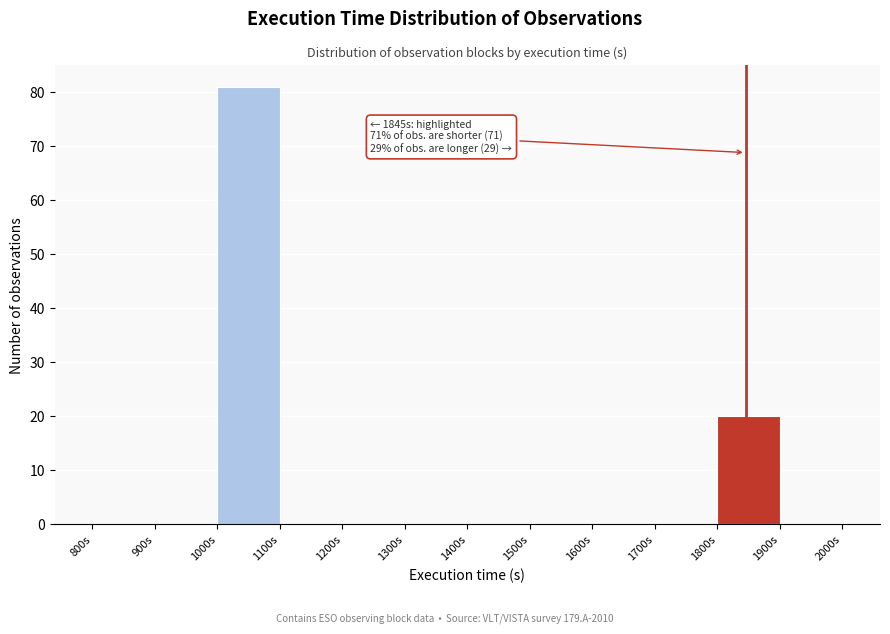

Over which range of the x-axis is the bar tallest?

1000 to 1100